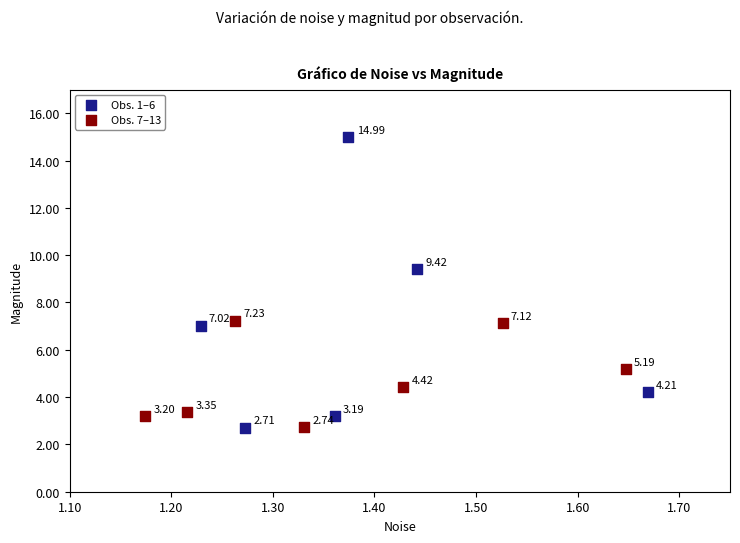

Which series has the widest spread of Y values?

Obs. 1–6